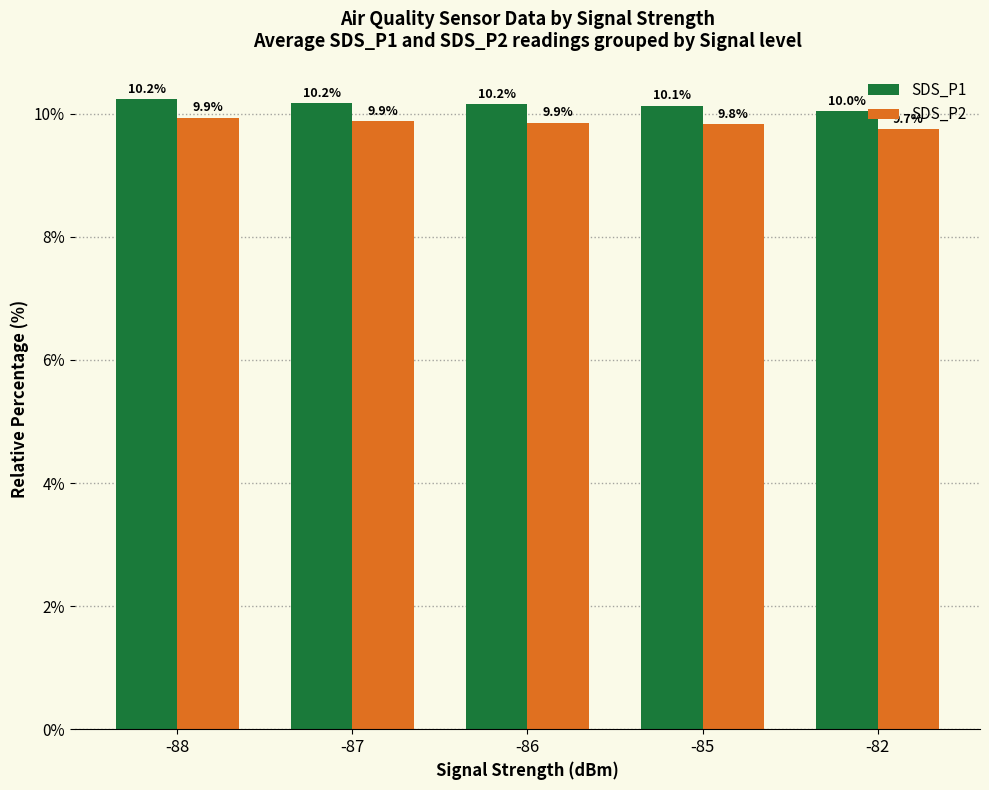

At how many categories does at least one series exceed 9?

5